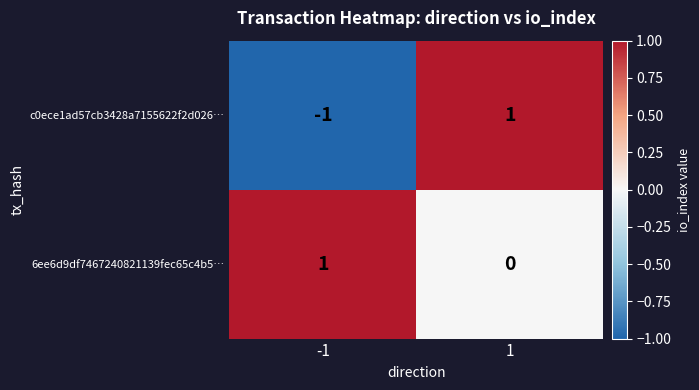

Which series has the widest spread of values?

c0ece1ad57cb3428a7155622f2d026…